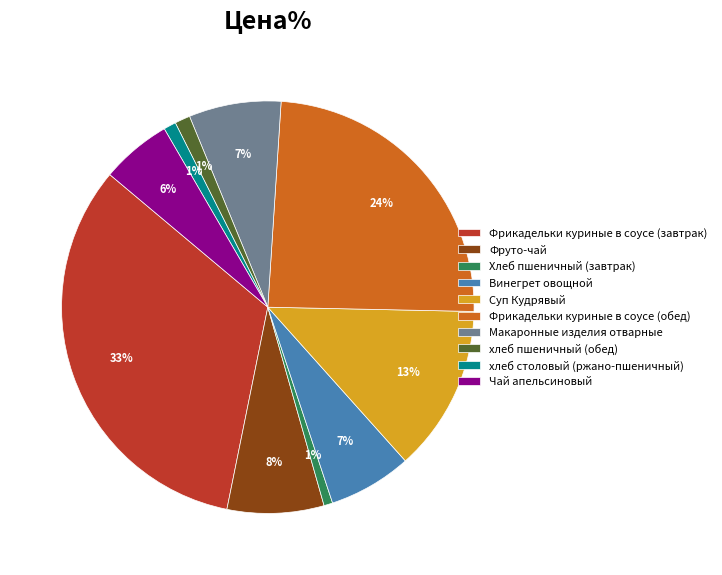

Is Суп Кудрявый the majority of the pie?

No